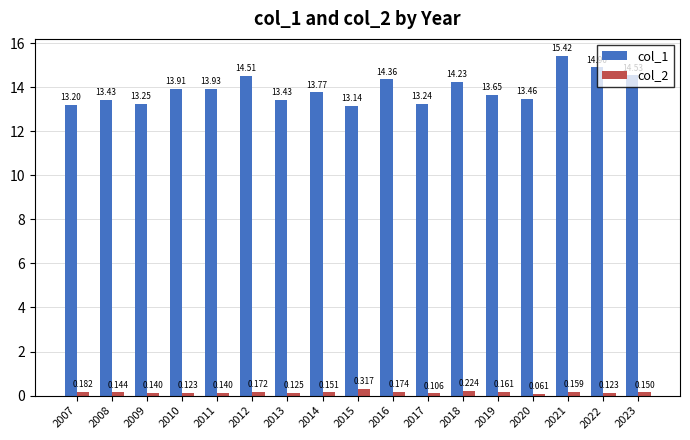

Is the value of col_2 at 2011 greater than the value of col_1 at 2022?

No